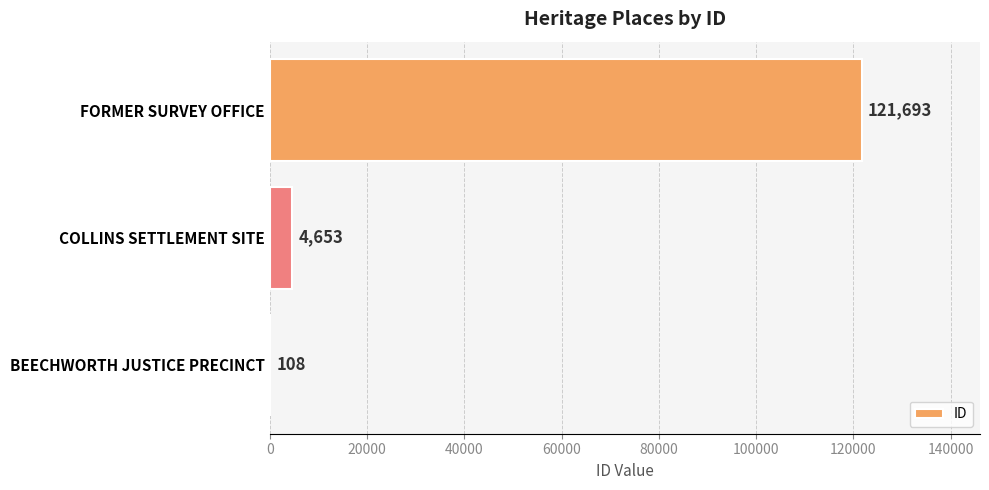

Is it true that the value at FORMER SURVEY OFFICE is 39842?

False